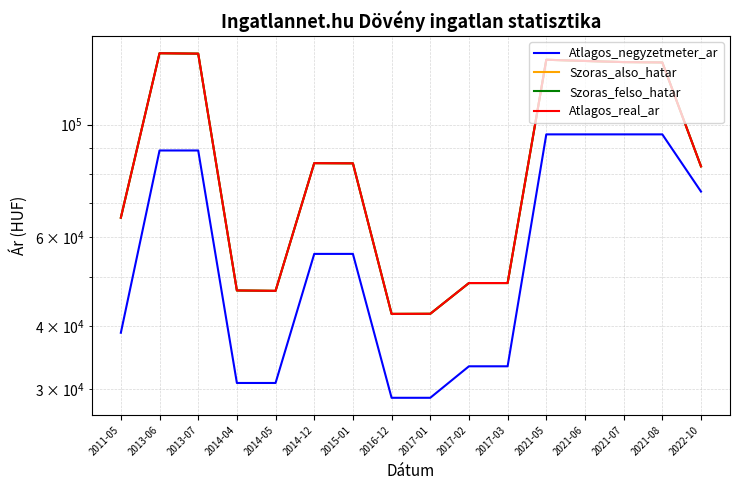

Reading right to left, list all the values displayed in this chart.

Atlagos_negyzetmeter_ar: 73750	95638	95638	95638	95638	33333	33333	28888	28888	55555	55555	30900	30900	88888	88888	38823
Szoras_also_hatar: 82699	132617	132831	133508	134254	48663	48663	42317	42297	83847	83910	46966	47049	138028	138278	65502
Szoras_felso_hatar: 82699	132617	132831	133508	134254	48663	48663	42317	42297	83847	83910	46966	47049	138028	138278	65502
Atlagos_real_ar: 82699	132617	132831	133508	134254	48663	48663	42317	42297	83847	83910	46966	47049	138028	138278	65502